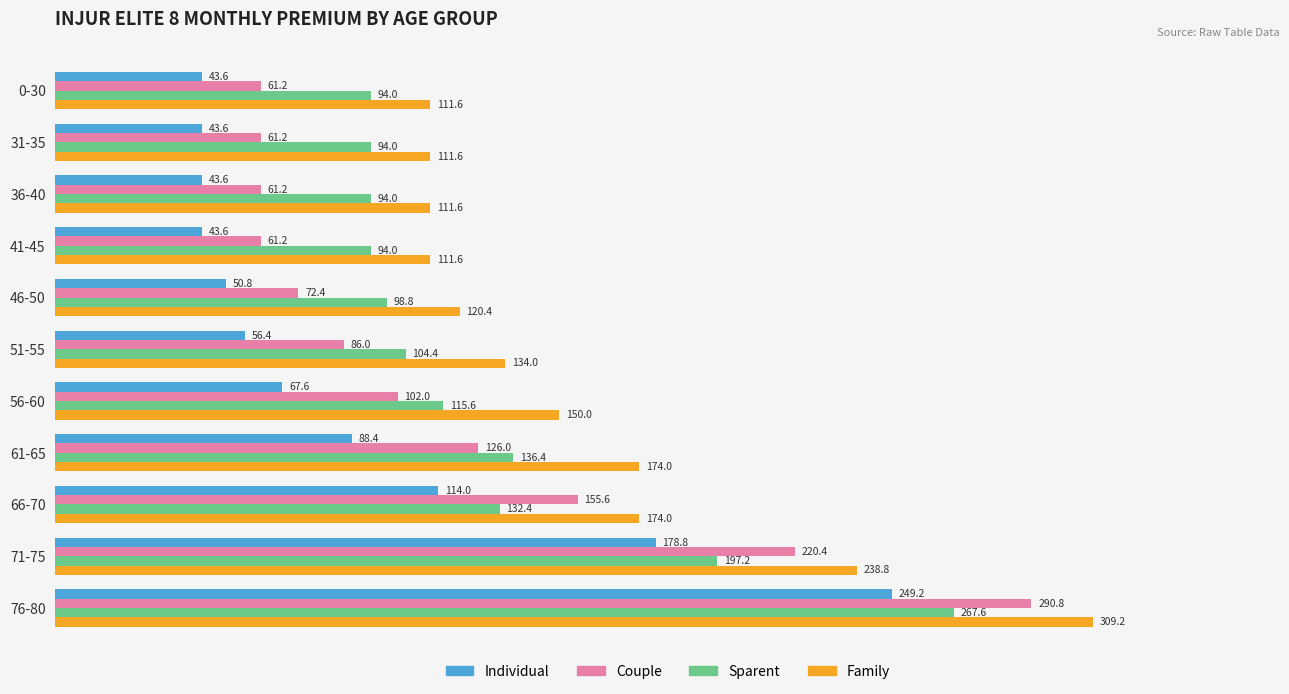

Which category has the highest value across all series?

76-80